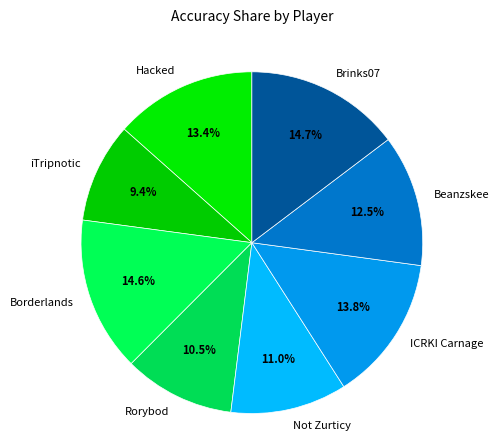

To the nearest percent, what portion does Hacked represent?

13%